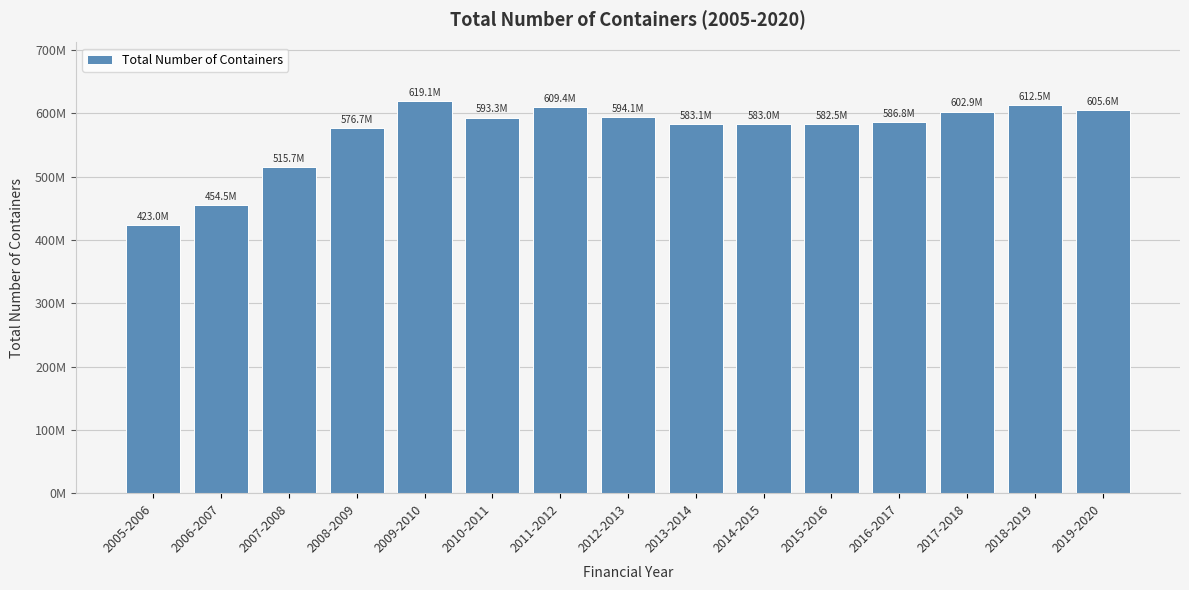

What value does the data have at 2015-2016, to the nearest 100?

582500100